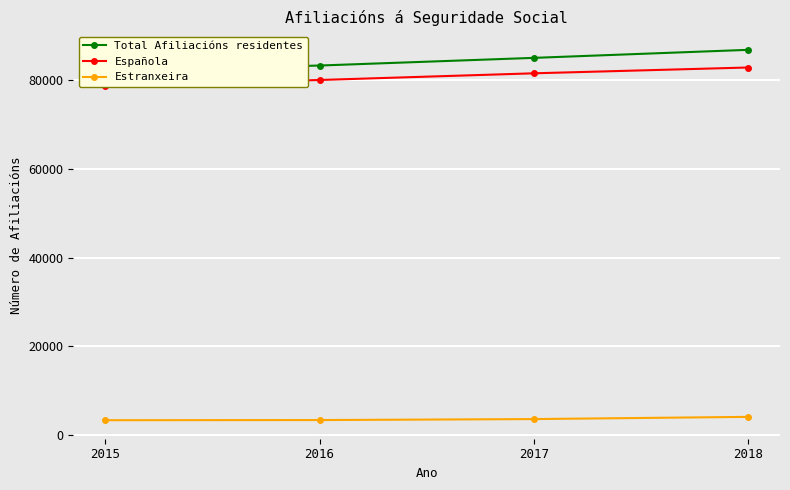

Which series changed the most between 2015 and 2018?

Total Afiliacións residentes